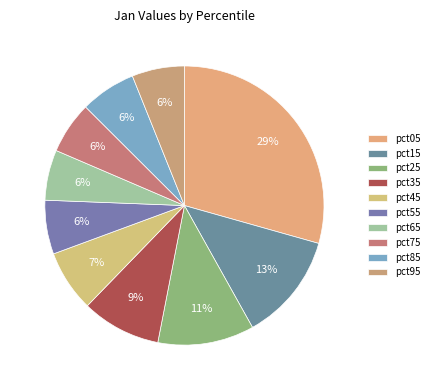

Rank the categories by value from highest to lowest.

pct05, pct15, pct25, pct35, pct45, pct85, pct55, pct95, pct75, pct65